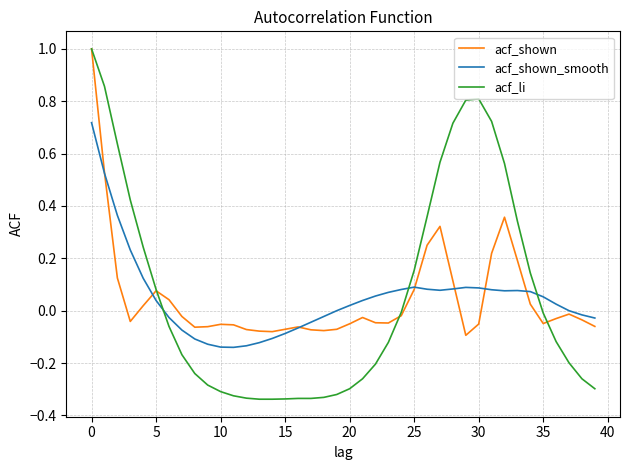

Which series has the largest range (max minus min)?

acf_li